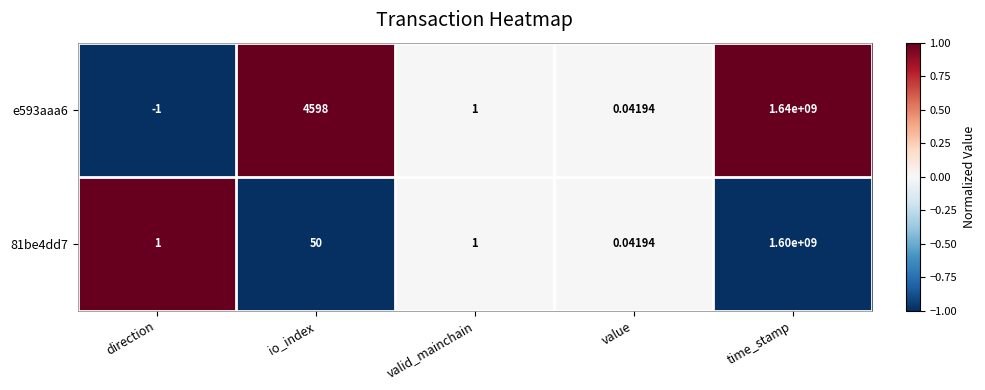

Where is e593aaa6 nearest to the value 819999999?

io_index